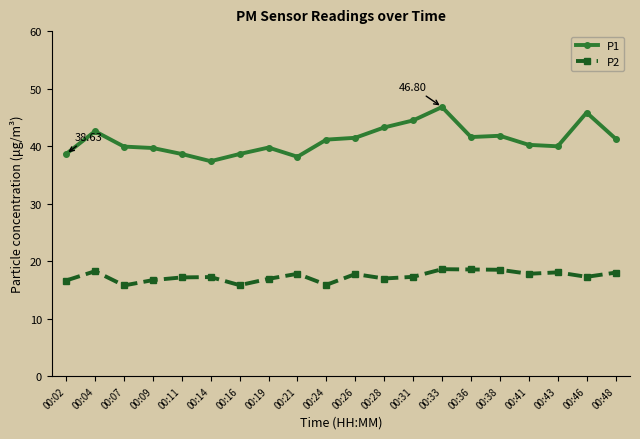

At which label does P2 first exceed 17?

00:04